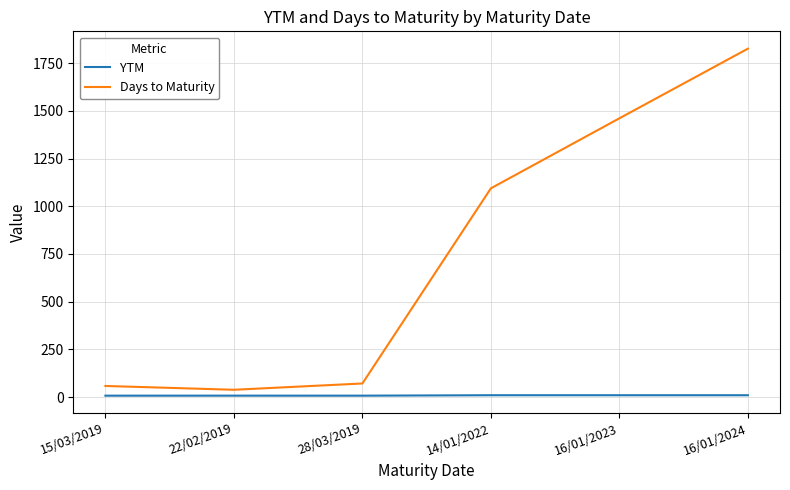

Between 22/02/2019 and 14/01/2022, which series saw the biggest shift?

Days to Maturity